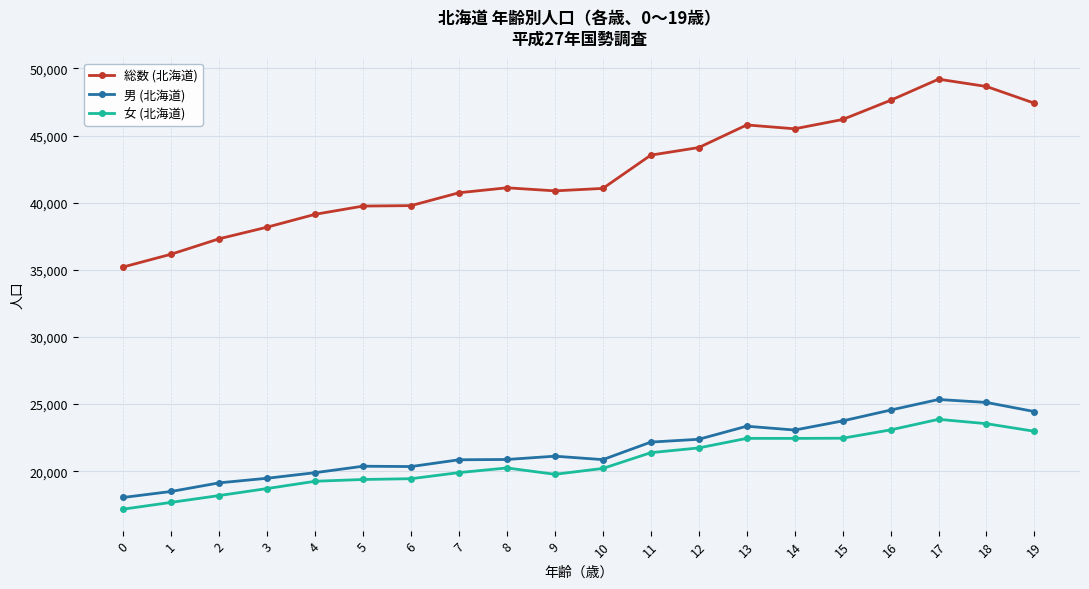

How many values in the 総数 (北海道) series are below 41111?

10